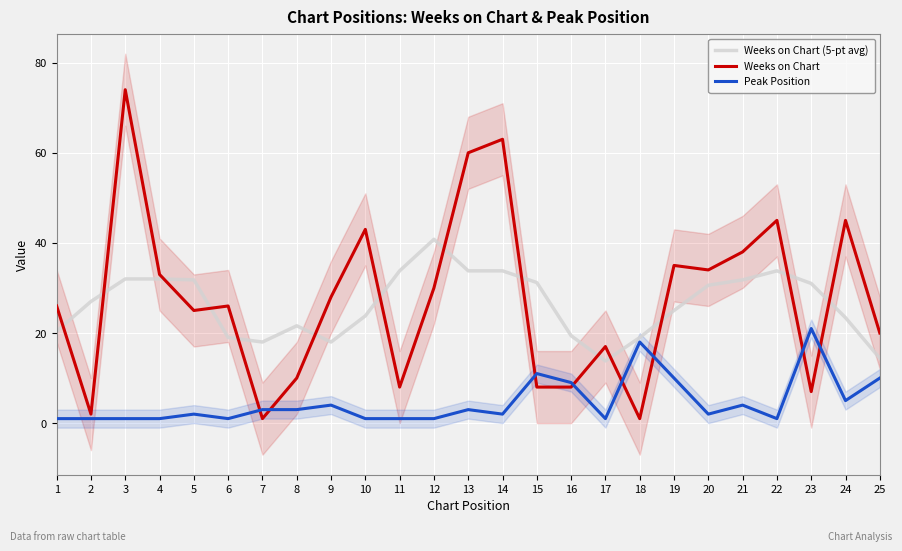

The value of Peak Position at 19 is 10.0. True or false?

True